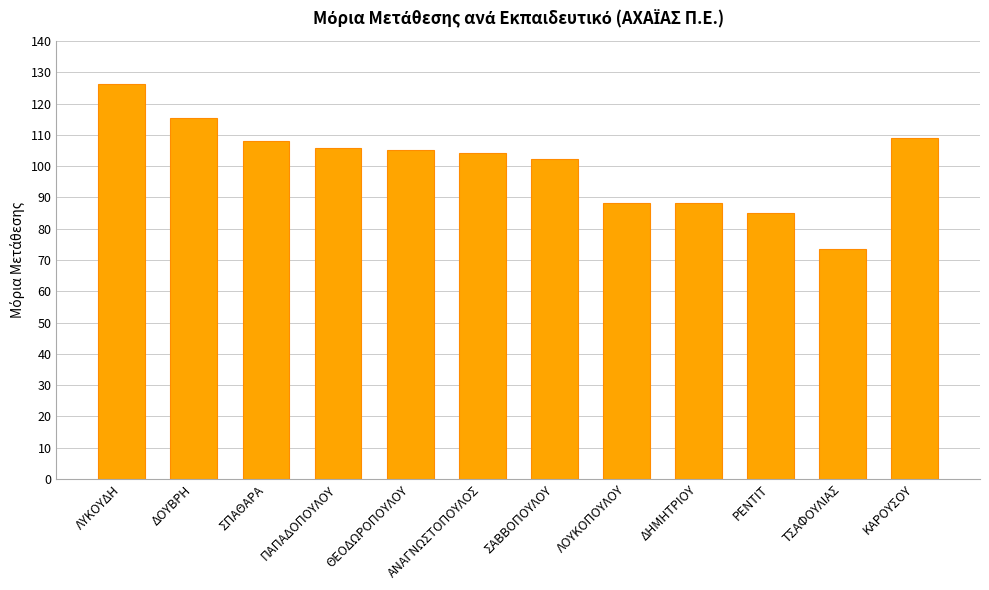

What is the change in value from ΔΟΥΒΡΗ to ΚΑΡΟΥΣΟΥ?

-6.5